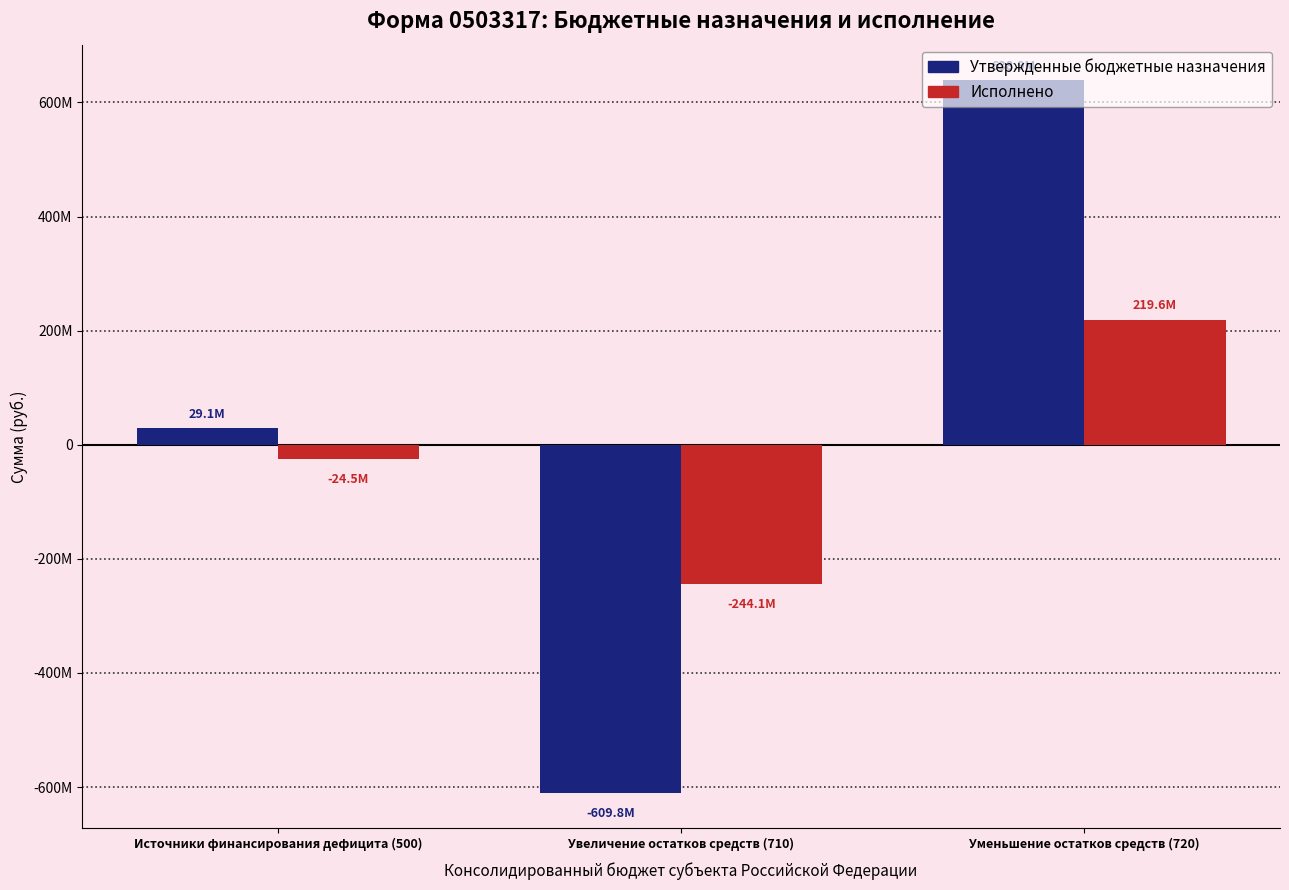

At which label does Утвержденные бюджетные назначения first exceed 29112640?

Источники финансирования дефицита (500)